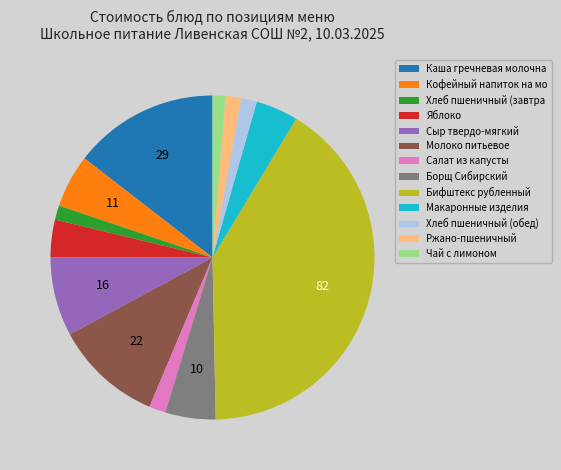

How many slices are in this pie chart?

13